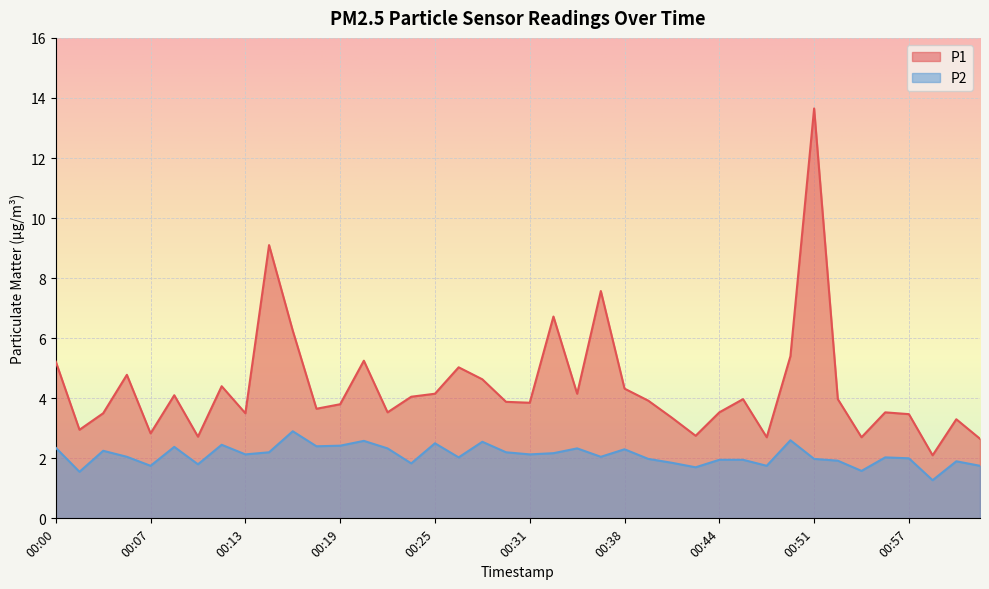

How many values in the P1 series are below 3?

8